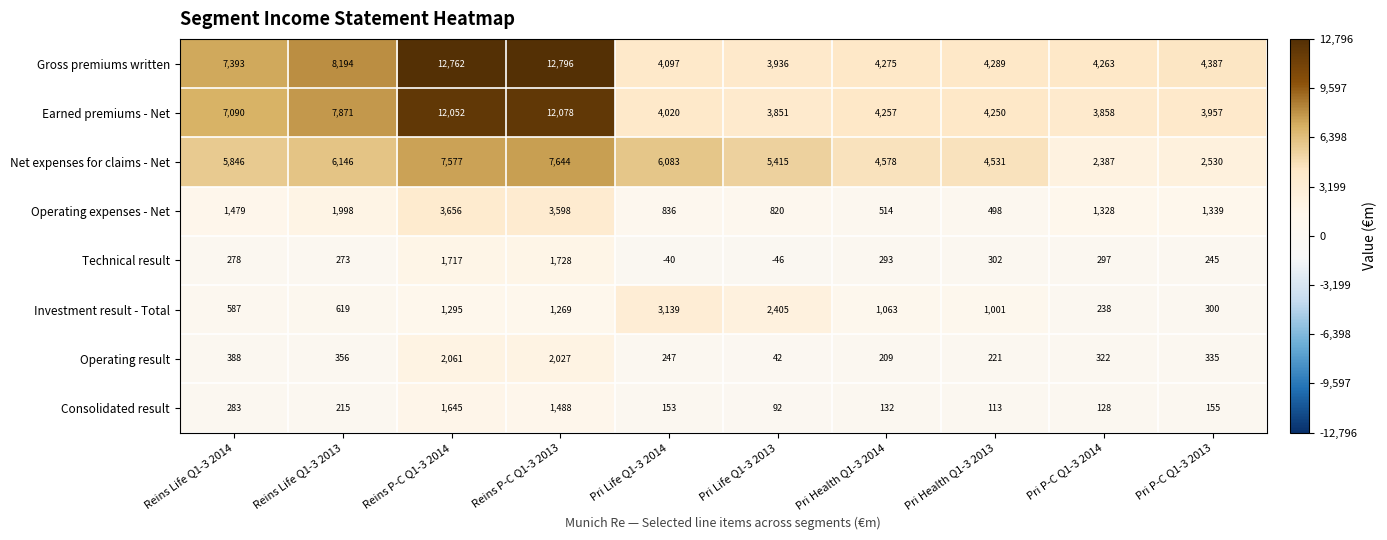

True or false: Earned premiums - Net has a value of 7622 at Pri Health Q1-3 2014.

False